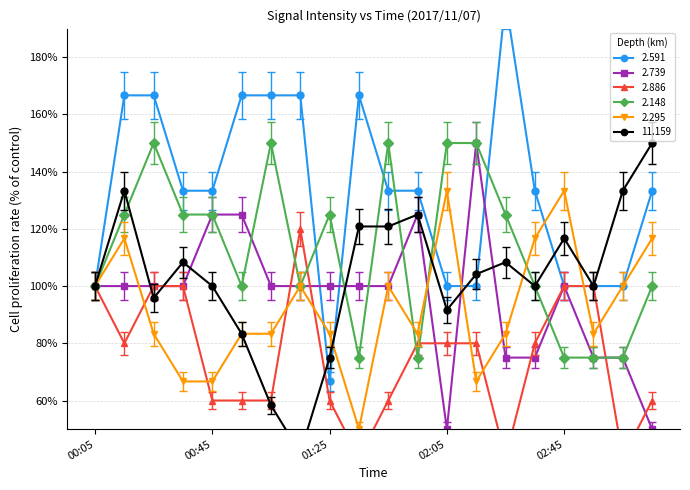

In 2.295, how many points are lower than both neighbors (excluding endpoints)?

4